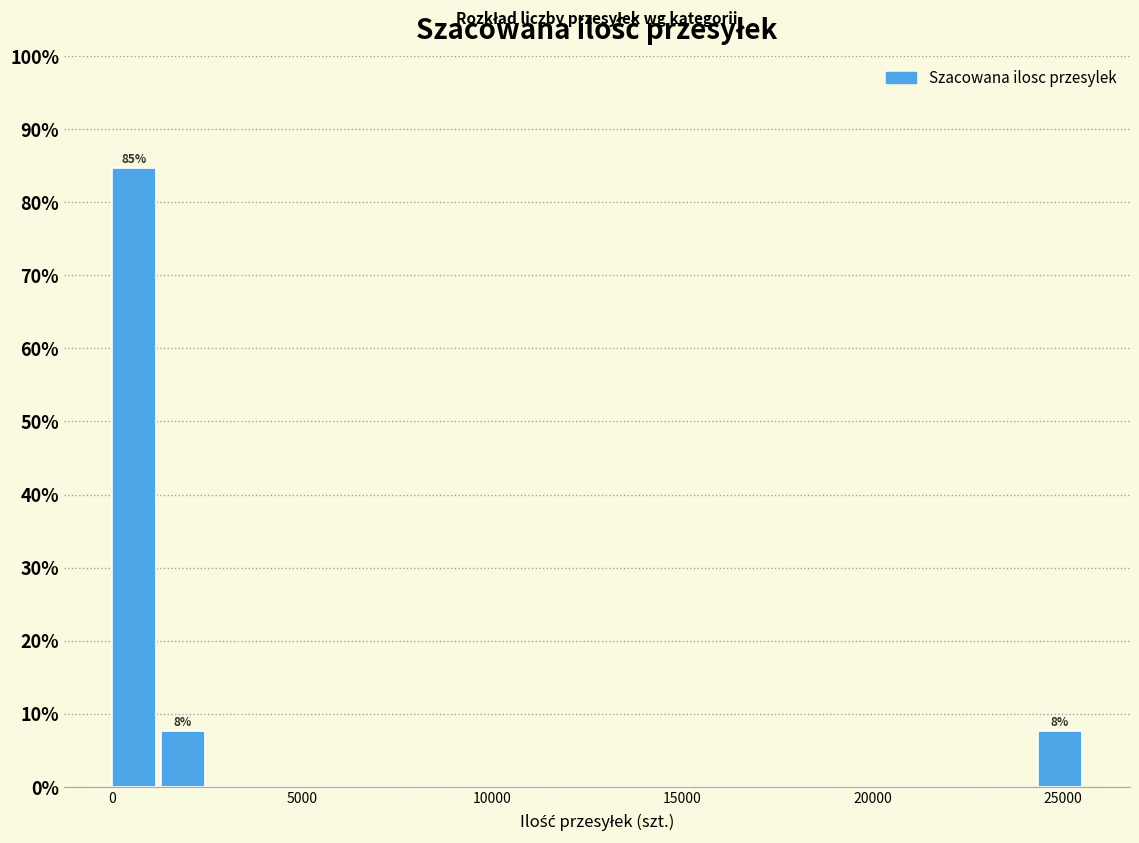

Read against the x-axis, roughly where is the centre of the tallest bar?

500